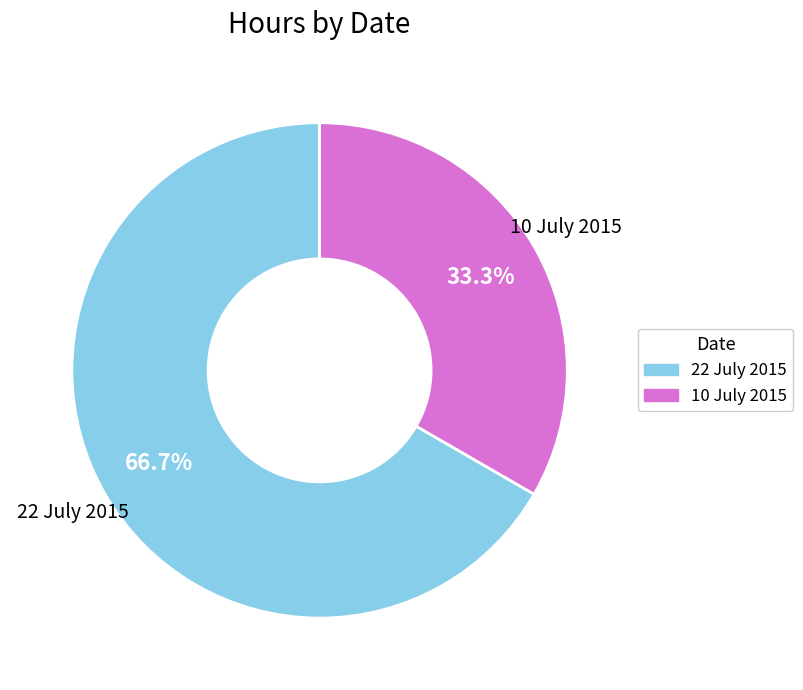

Which slice is the smallest?

10 July 2015